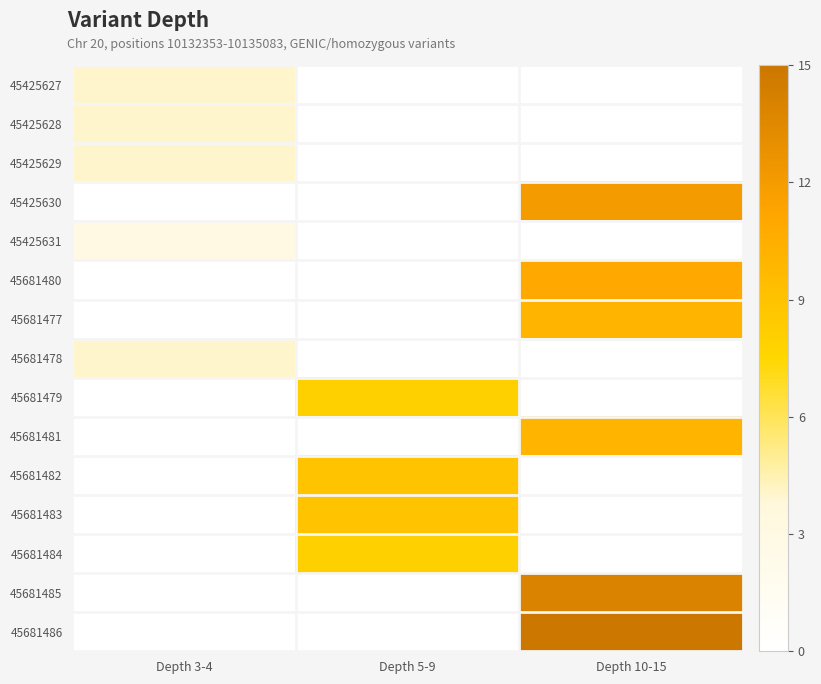

What is the greatest value displayed?

15